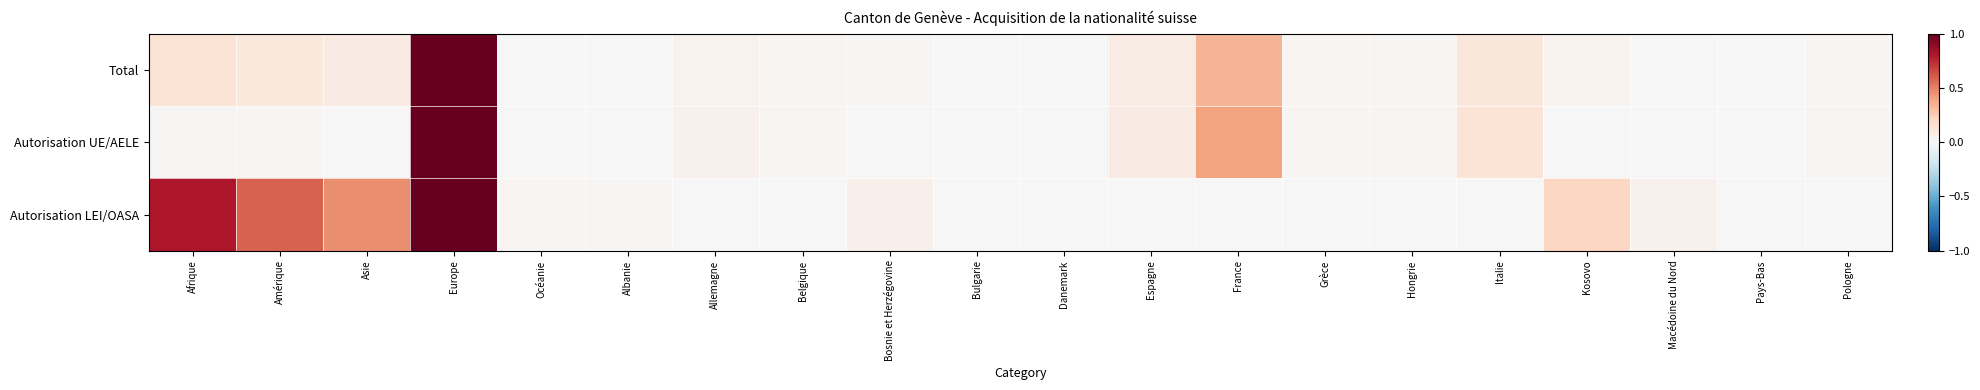

Between Allemagne and Hongrie, which series saw the biggest shift?

Autorisation UE/AELE